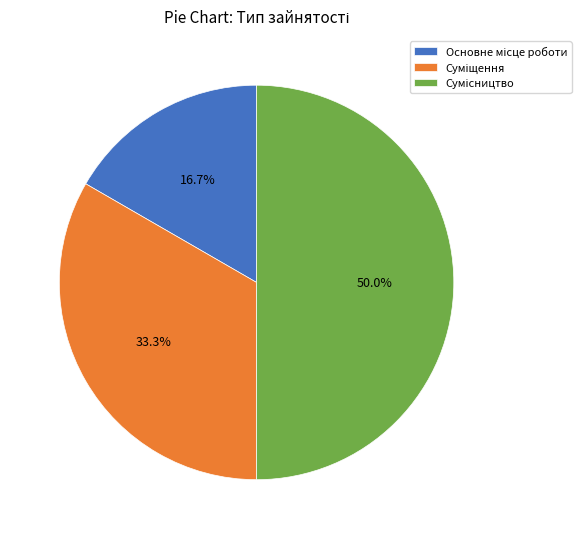

True or false: Основне місце роботи accounts for 17% of the total.

True